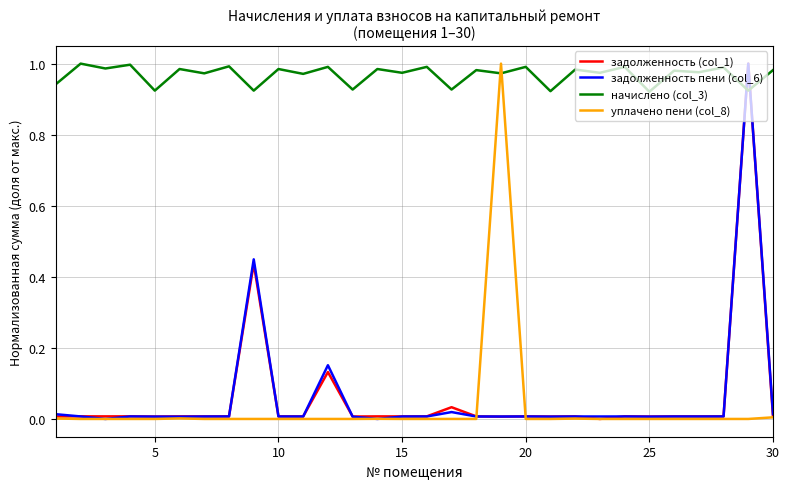

What are all the series names shown in the legend?

задолженность (col_1), задолженность пени (col_6), начислено (col_3), уплачено пени (col_8)